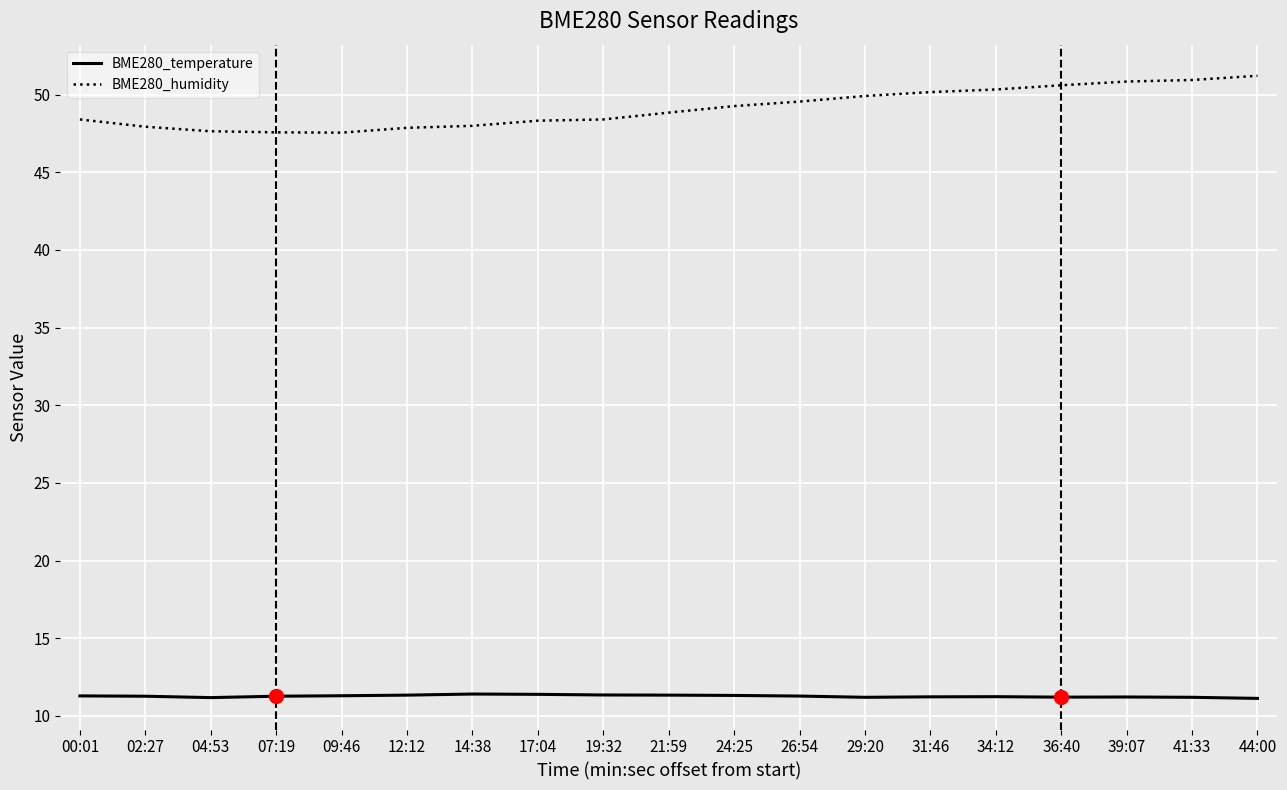

Which series has the largest total across all categories?

BME280_humidity